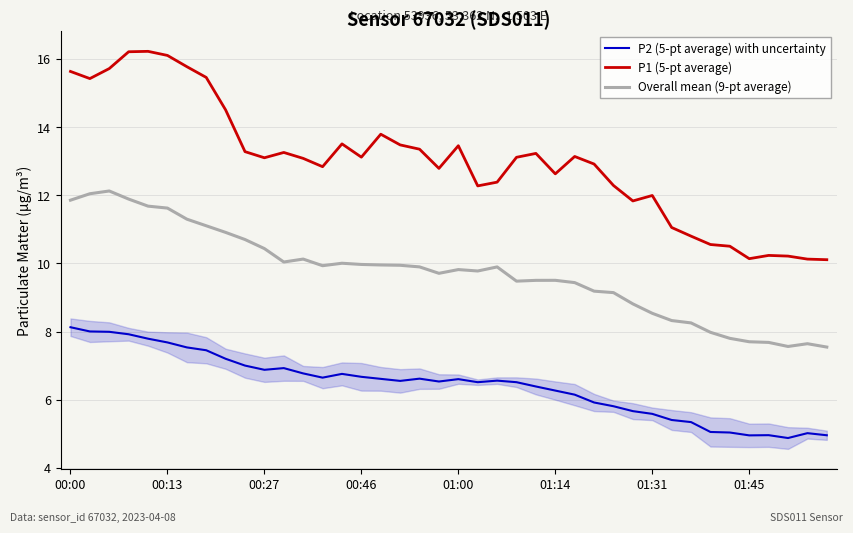

The value of P1 (5-pt average) at 00:27 is 9.0. True or false?

False